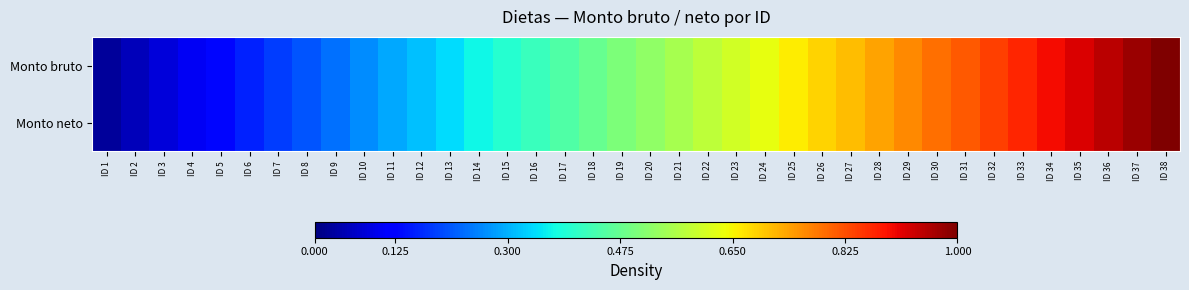

List the series in order of their peak value, lowest first.

Monto bruto, Monto neto